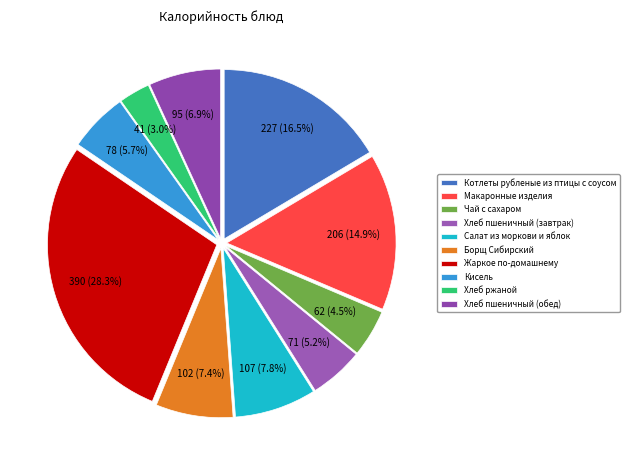

To the nearest percent, what is the difference between the Макаронные изделия and Хлеб пшеничный (обед) slice percentages?

8%